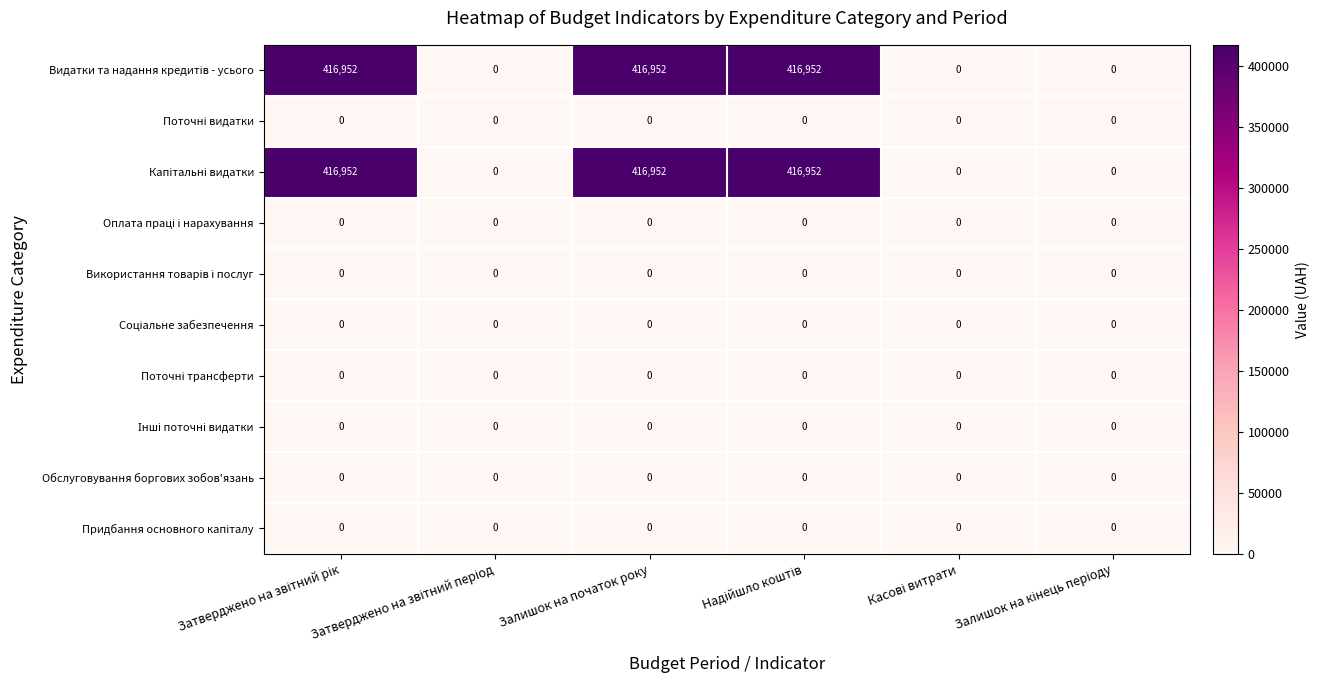

Which category has the lowest value in the Поточні видатки series?

Затверджено на звітний рік